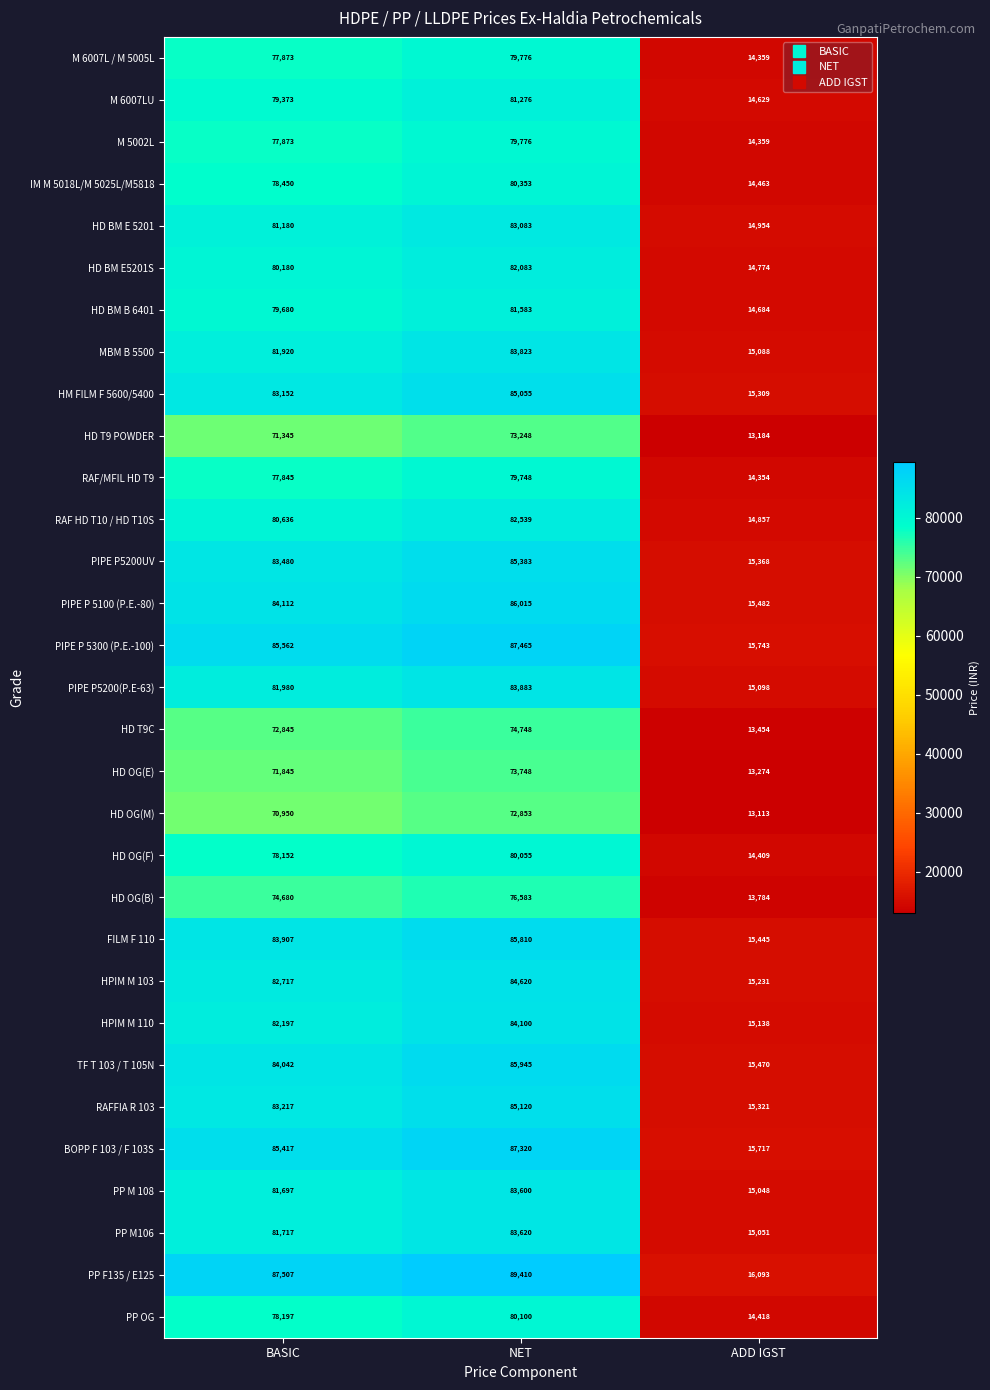

List the labels in order of M 6007L / M 5005L value, smallest first.

ADD IGST, BASIC, NET